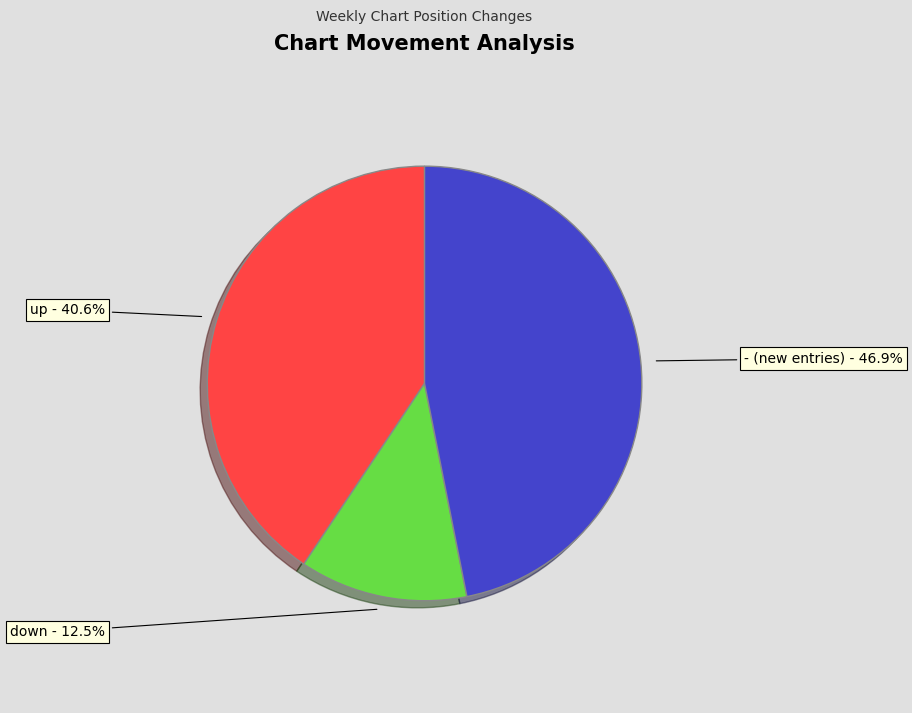

Is there a majority slice in this chart?

No